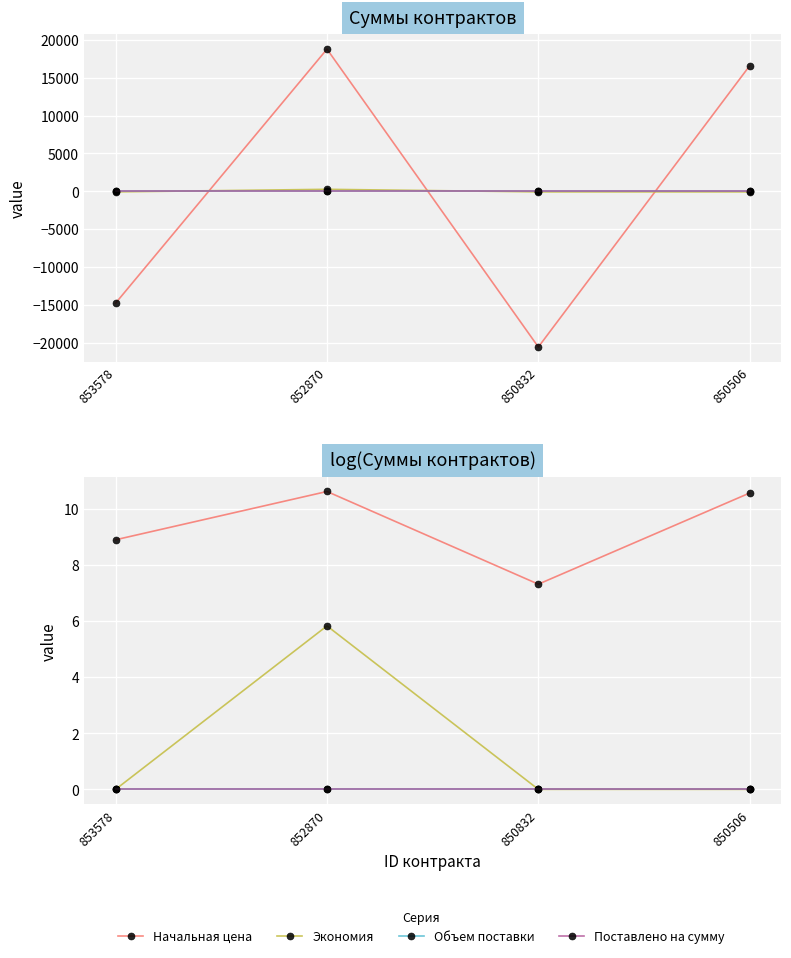

Which has a higher value, 853578 or 850832?

853578